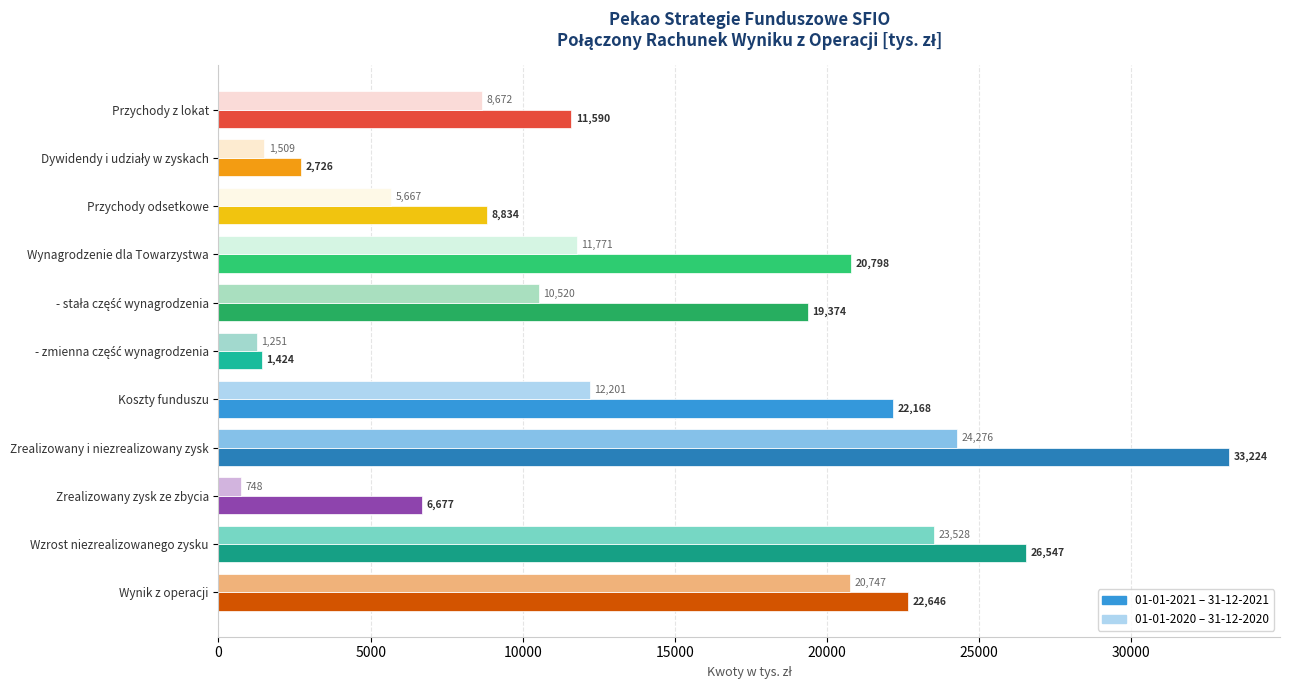

At which category is the sum across all series the highest?

Zrealizowany i niezrealizowany zysk